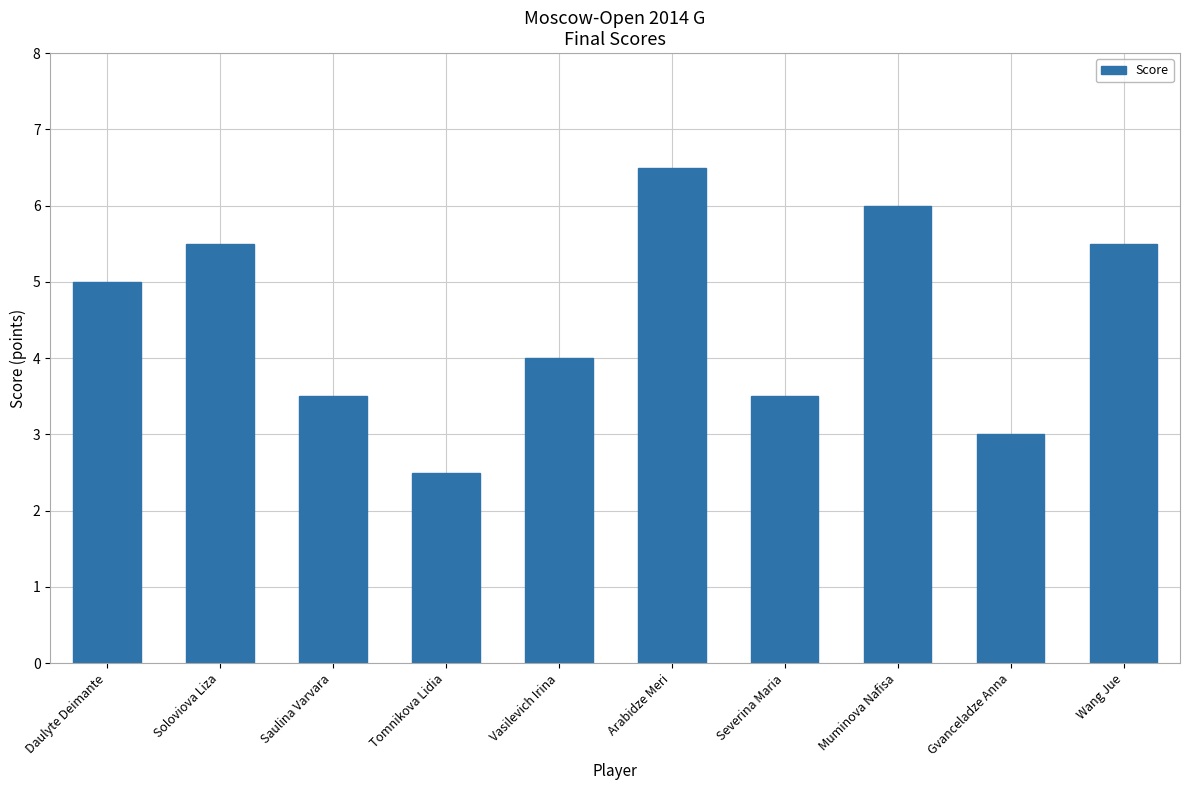

What is the value of the 7th bar from the left?

3.5